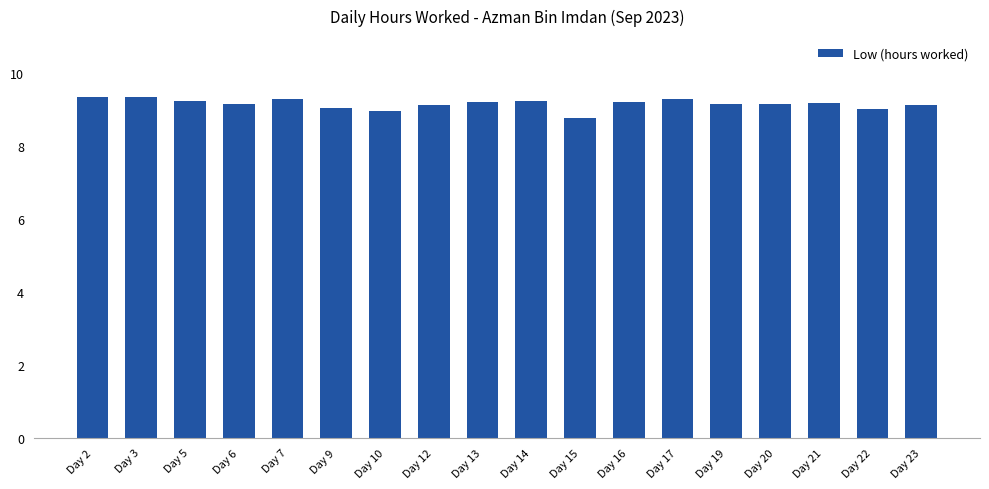

The chart shows a value of 9.2 at Day 14. True or false?

True